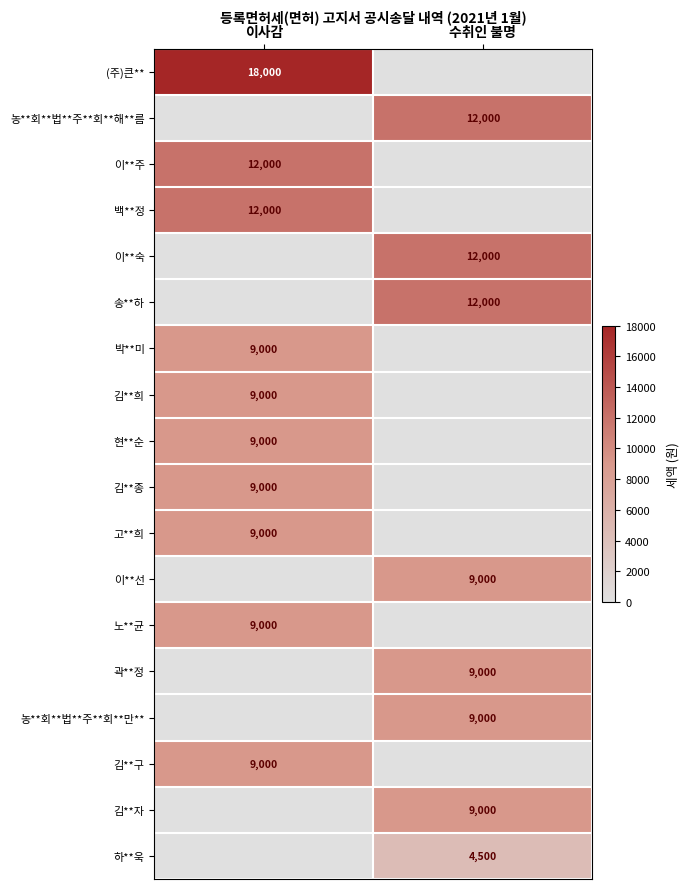

How many data points does each series have?

2